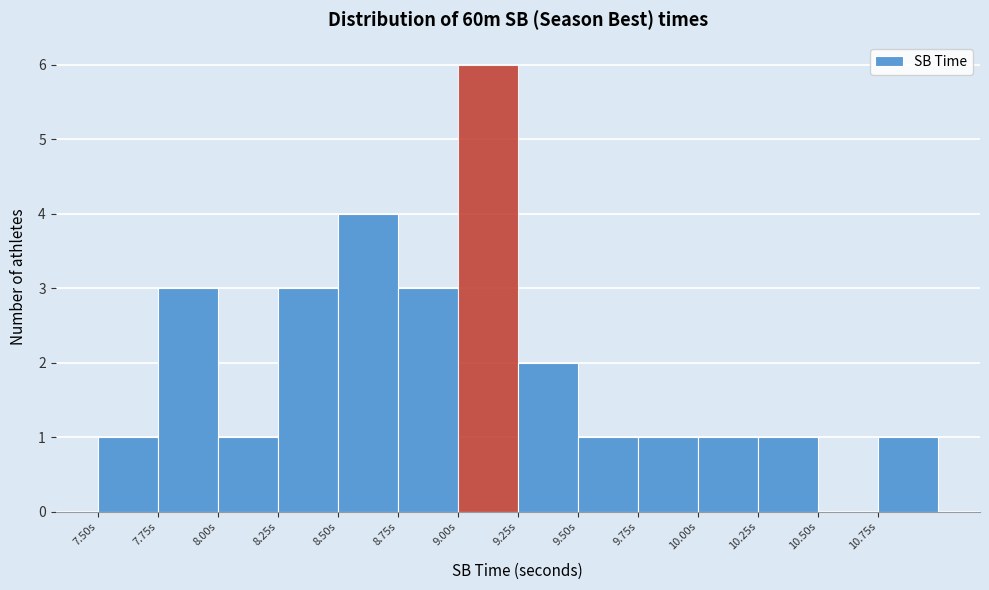

Reading left to right, transcribe this chart: for each bar, give the range it covers on the x-axis and its height. The values are not printed on the chart, so give them approximately, as read against the axis.

7.50 to 7.75: 1
7.75 to 8.00: 3
8.00 to 8.25: 1
8.25 to 8.50: 3
8.50 to 8.75: 4
8.75 to 9.00: 3
9.00 to 9.25: 6
9.25 to 9.50: 2
9.50 to 9.75: 1
9.75 to 10.00: 1
10.00 to 10.25: 1
10.25 to 10.50: 1
10.50 to 10.75: 0
10.75 to 11.00: 1